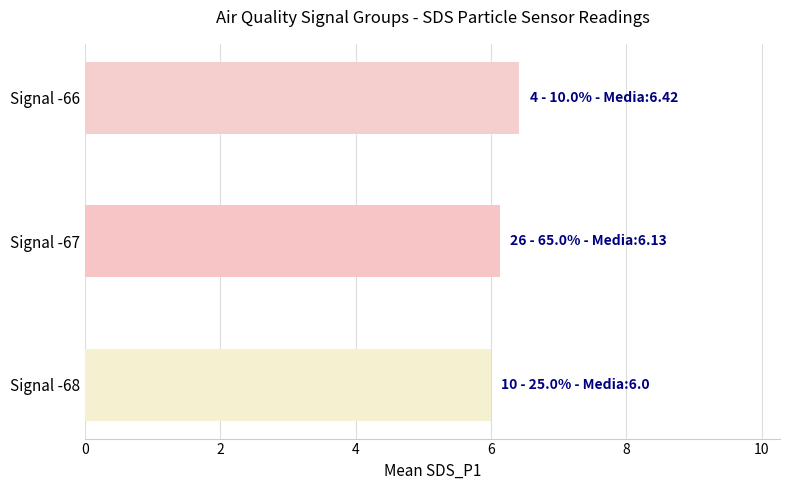

Approximately how many times larger is the value at Signal -66 compared to Signal -67?

1.0